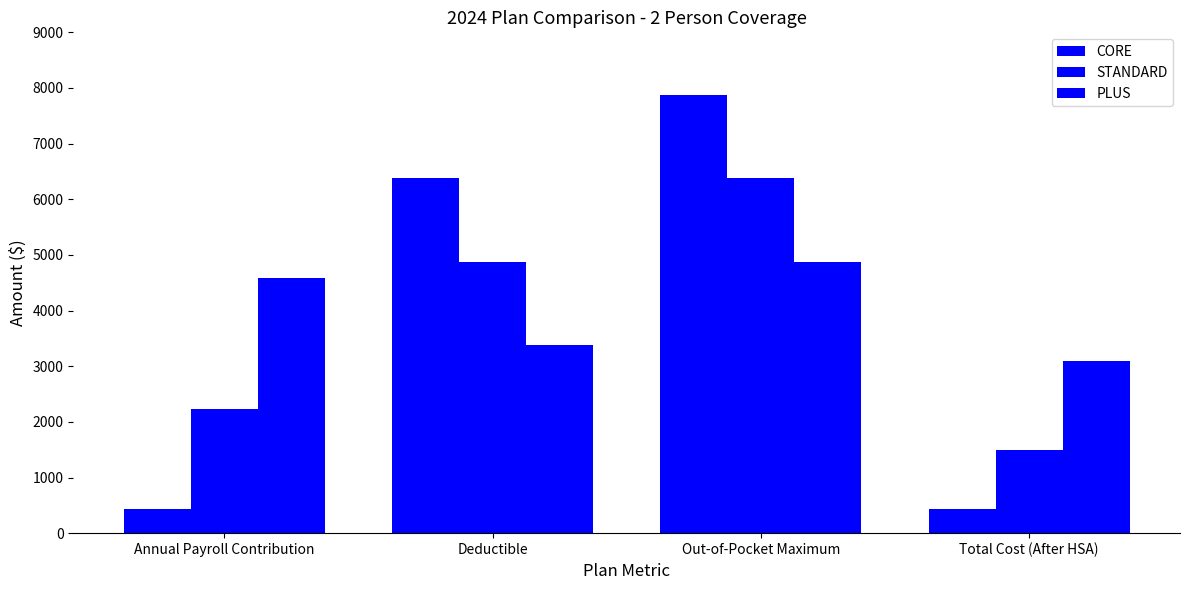

What is the difference between the highest and lowest values at Out-of-Pocket Maximum?

3000.0